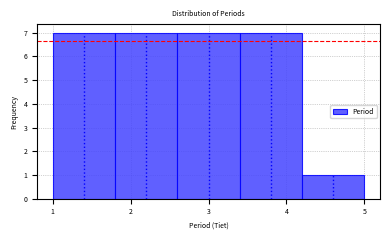

What is the height of the bar covering 3.4 to 4.2 on the x-axis? The values are not printed on the chart, so give them approximately, as read against the axis.

7